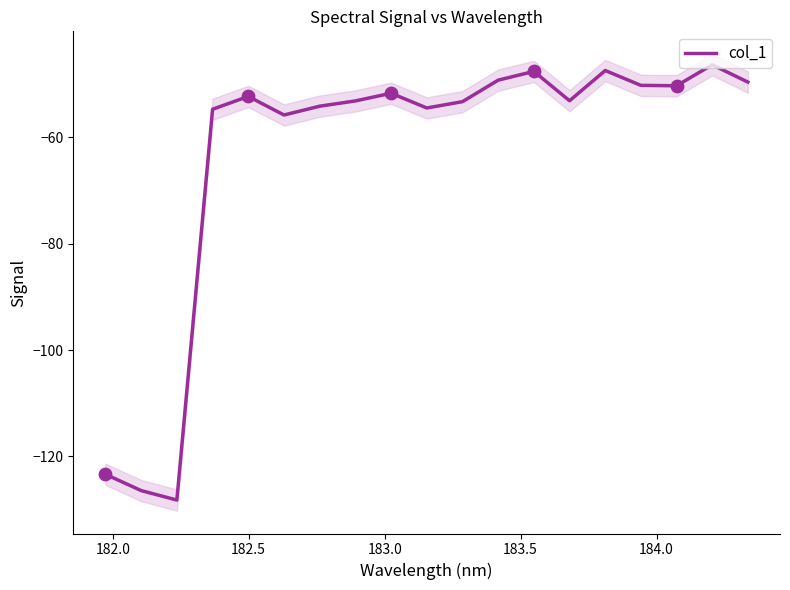

What is the minimum value for col_1?

-128.2